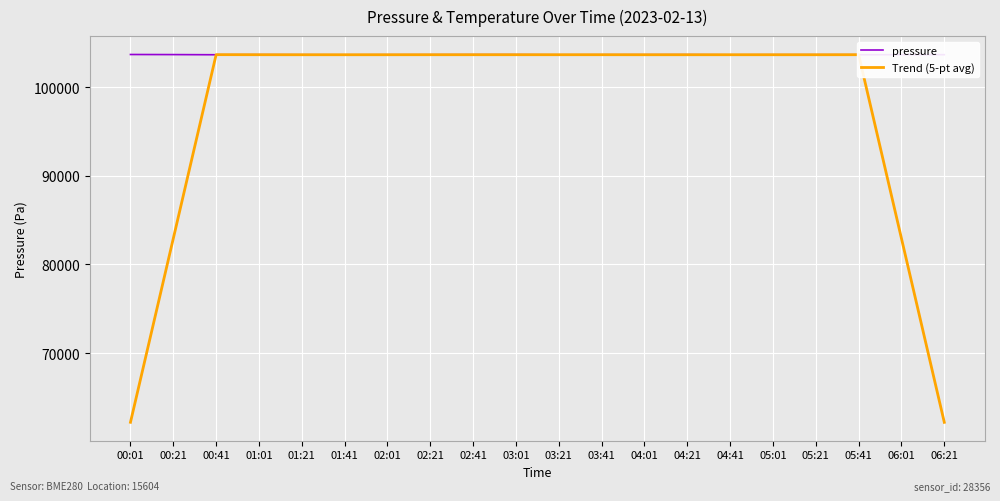

Which series has the widest spread of values?

Trend (5-pt avg)